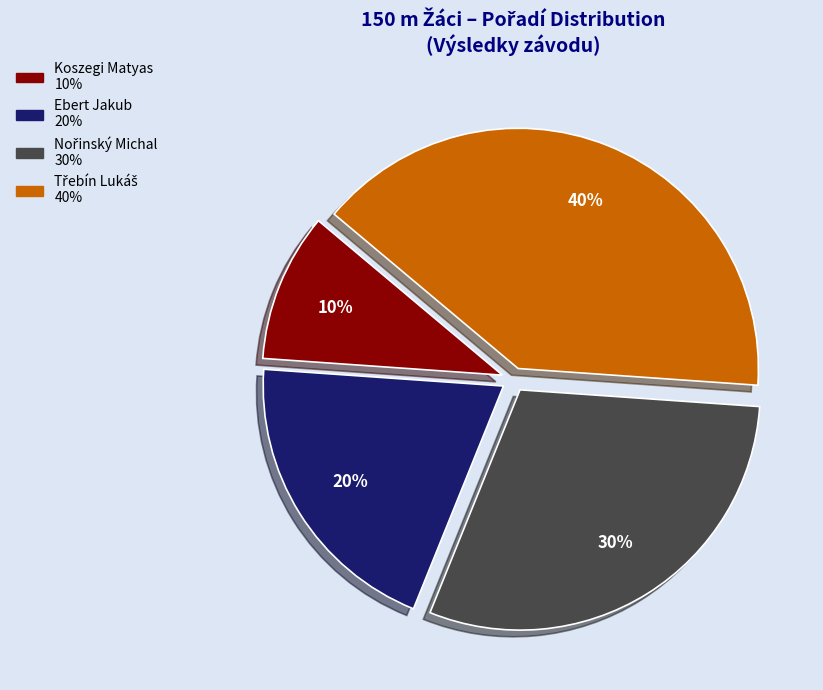

Does any single category account for the majority?

No